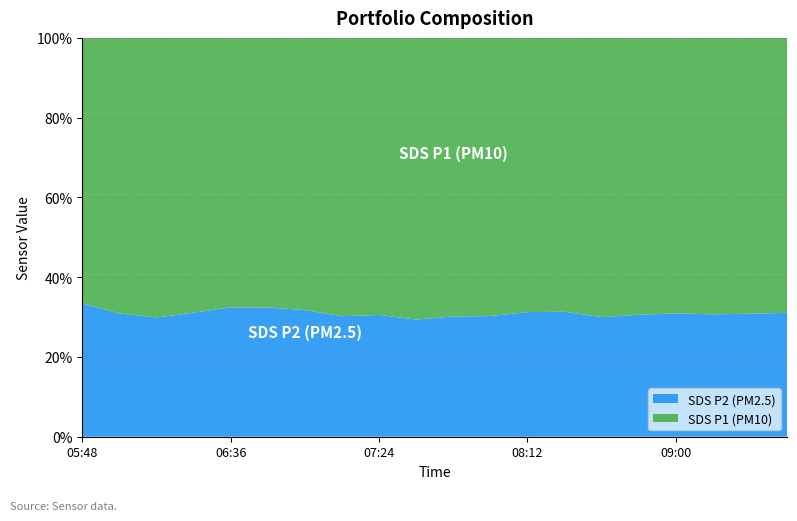

Is it true that SDS P2 (PM2.5) equals 16.2 at 07:24?

False